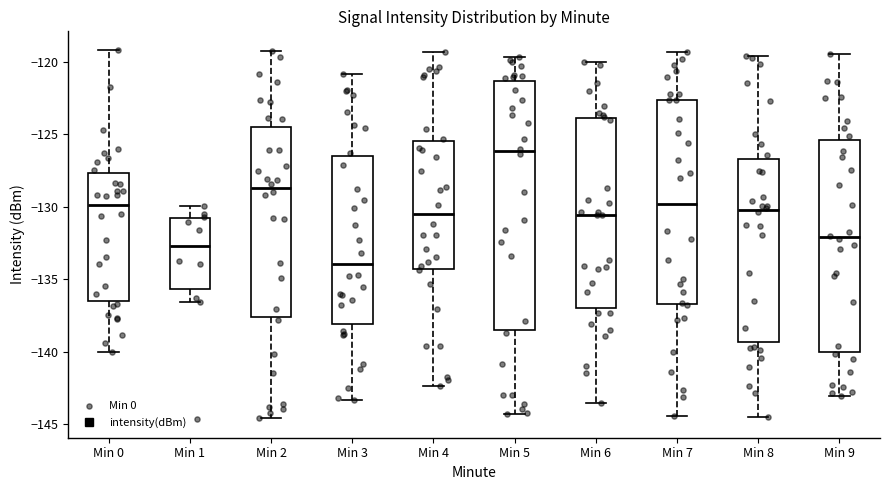

Where is the upper edge of the box for Min 8 on the y-axis? The values are not printed on the chart, so give them approximately, as read against the axis.

-126.5